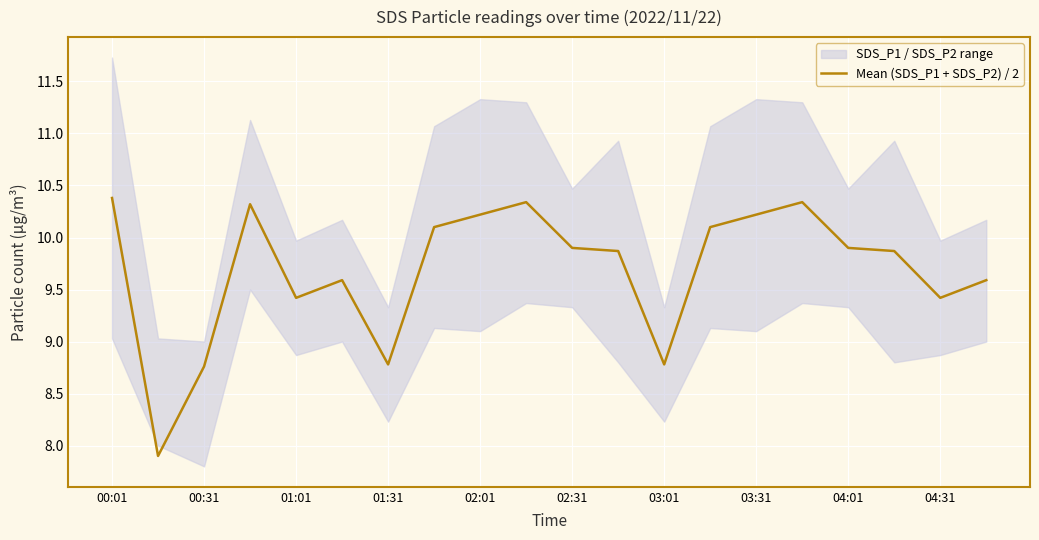

What is the difference between the maximum and minimum values?

2.5